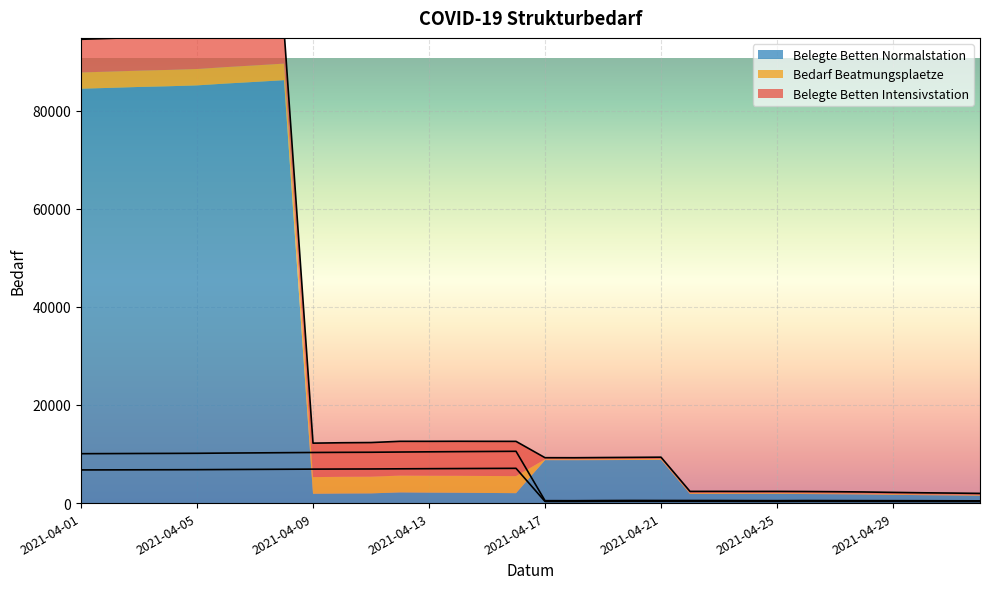

At which category does Belegte Betten Normalstation reach its first local peak?

2021-04-08